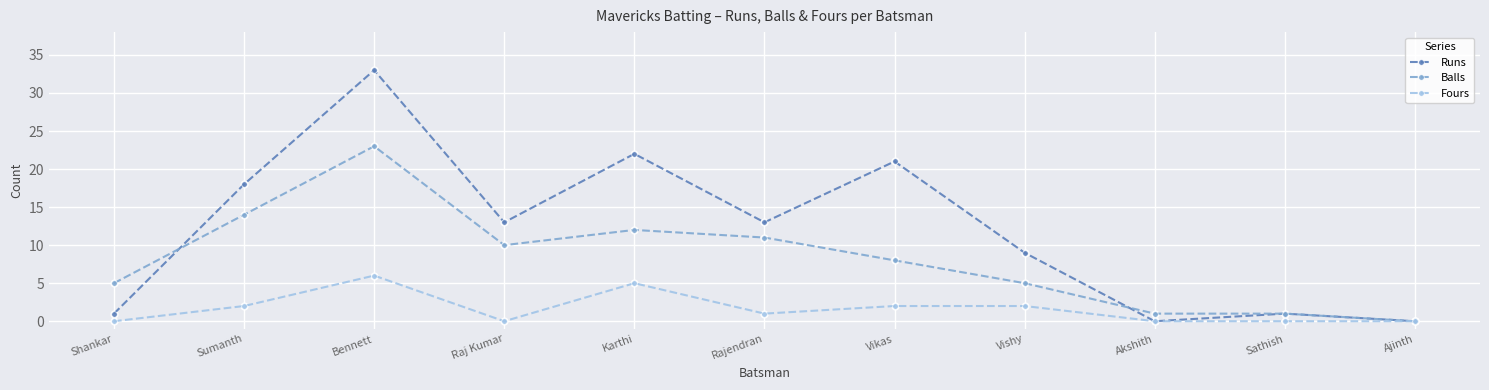

What is the total value across all series at Sathish?

2